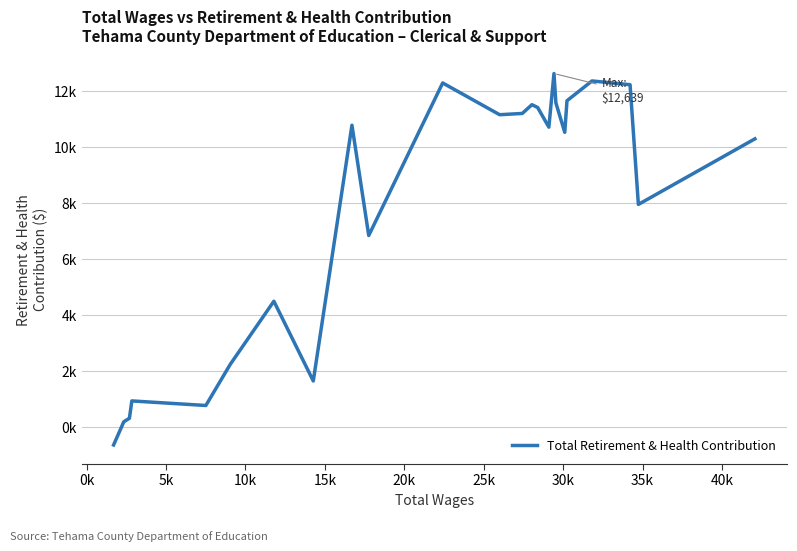

Is this an area chart (filled region under the line)?

No